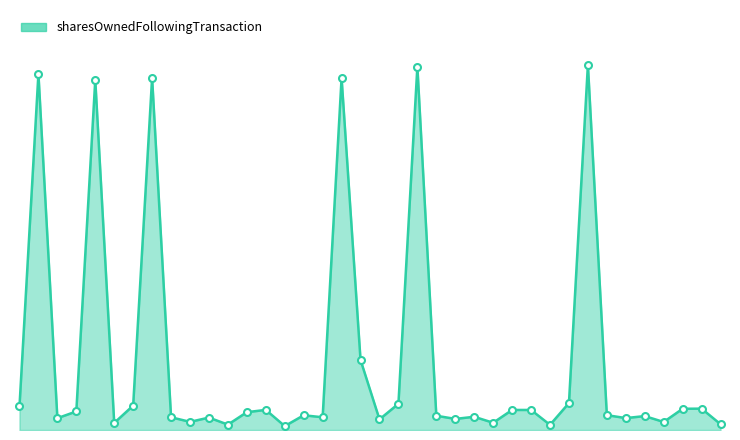

List the labels in order of value, smallest first.

2023-05-08, 2024-02-28, 2023-05-08, 2024-05-08, 2023-03-09, 2024-02-28, 2024-05-08, 2023-05-08, 2023-12-07, 2024-02-28, 2023-02-28, 2024-05-08, 2023-05-08, 2023-05-08, 2023-11-07, 2024-02-28, 2024-05-08, 2024-02-28, 2023-08-30, 2024-05-08, 2023-05-08, 2023-03-07, 2024-02-29, 2024-02-28, 2023-05-08, 2024-05-08, 2024-05-08, 2023-02-28, 2023-05-08, 2024-02-28, 2024-05-08, 2023-11-15, 2023-03-08, 2023-11-07, 2023-05-08, 2023-02-28, 2024-02-28, 2024-05-08